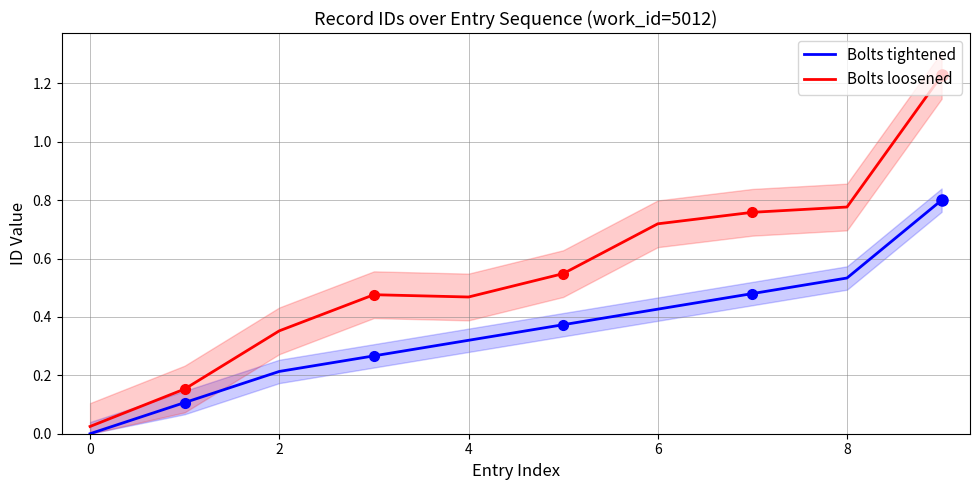

What are all the series names shown in the legend?

Bolts tightened, Bolts loosened